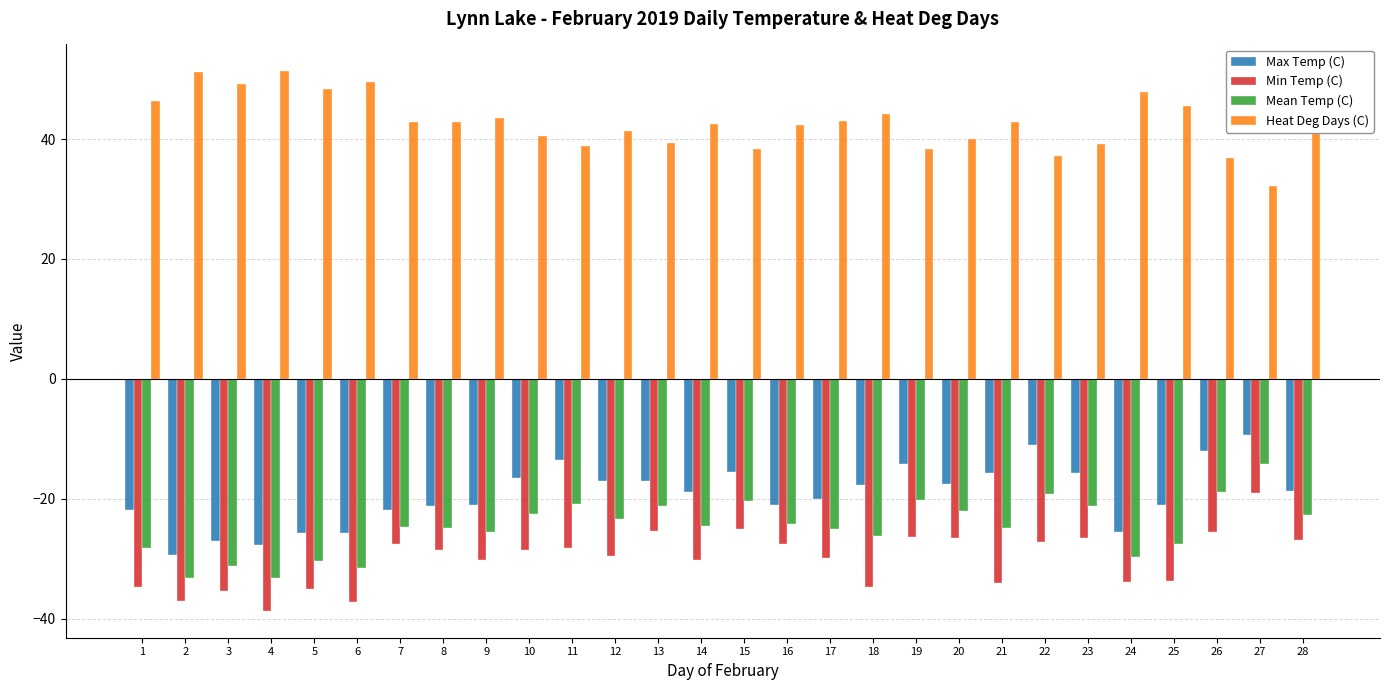

How many bars are there in each group?

4